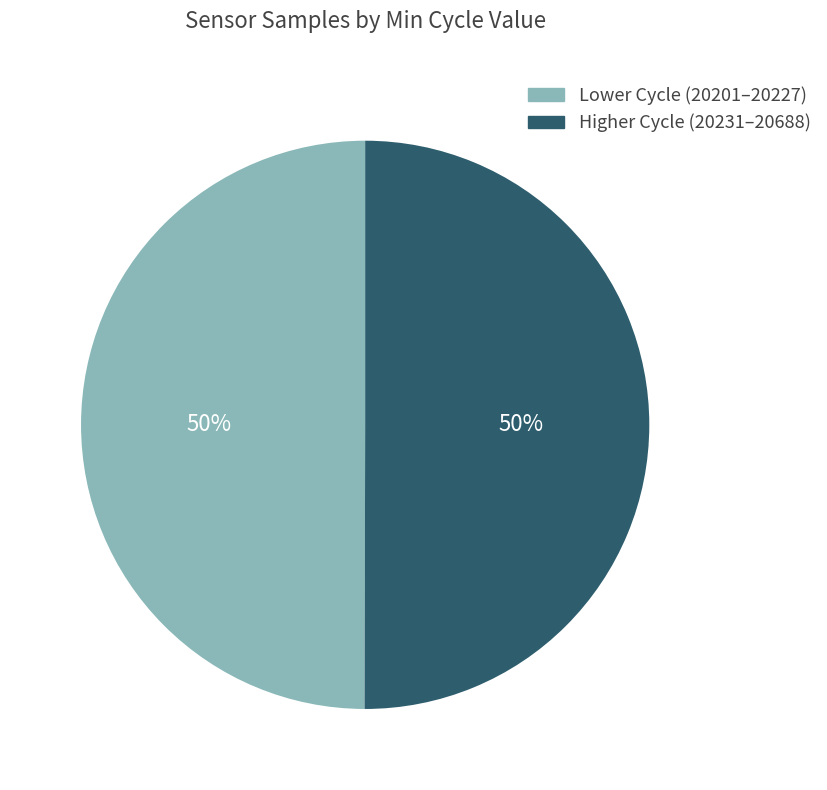

What is the ratio of the value at Lower Cycle (20201–20227) to the value at Higher Cycle (20231–20688)?

1.0